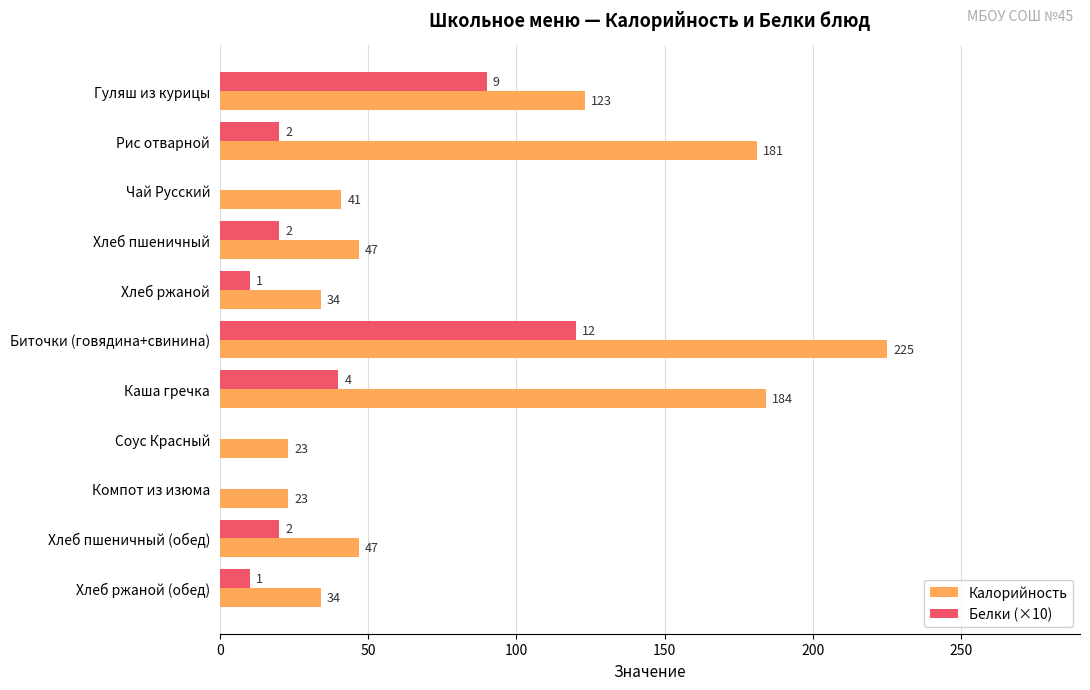

The value of Белки (×10) at Гуляш из курицы is 90. True or false?

True